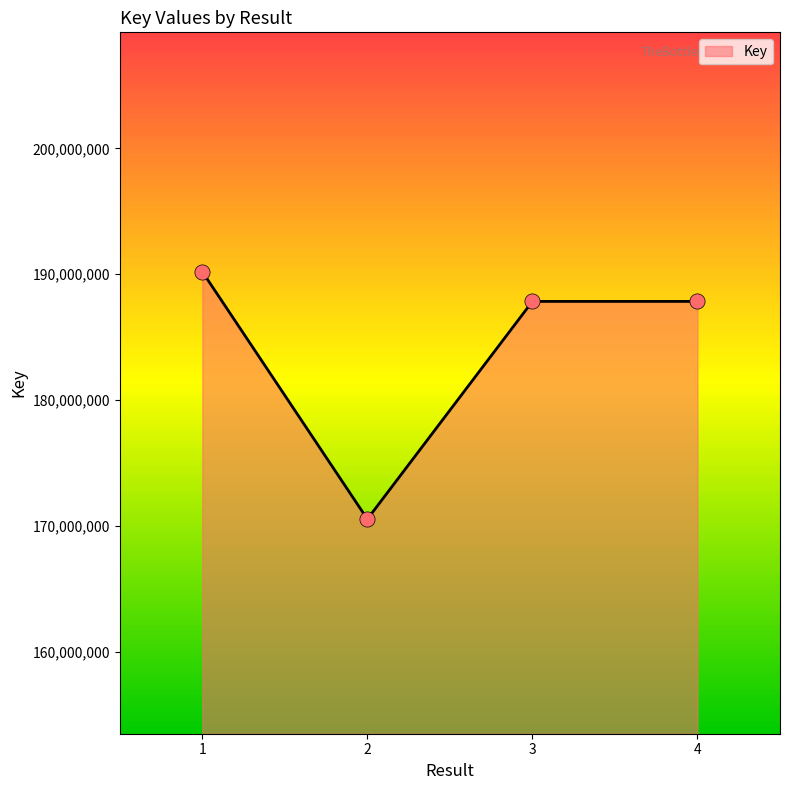

What is the change in value from 2 to 3?

+17299431